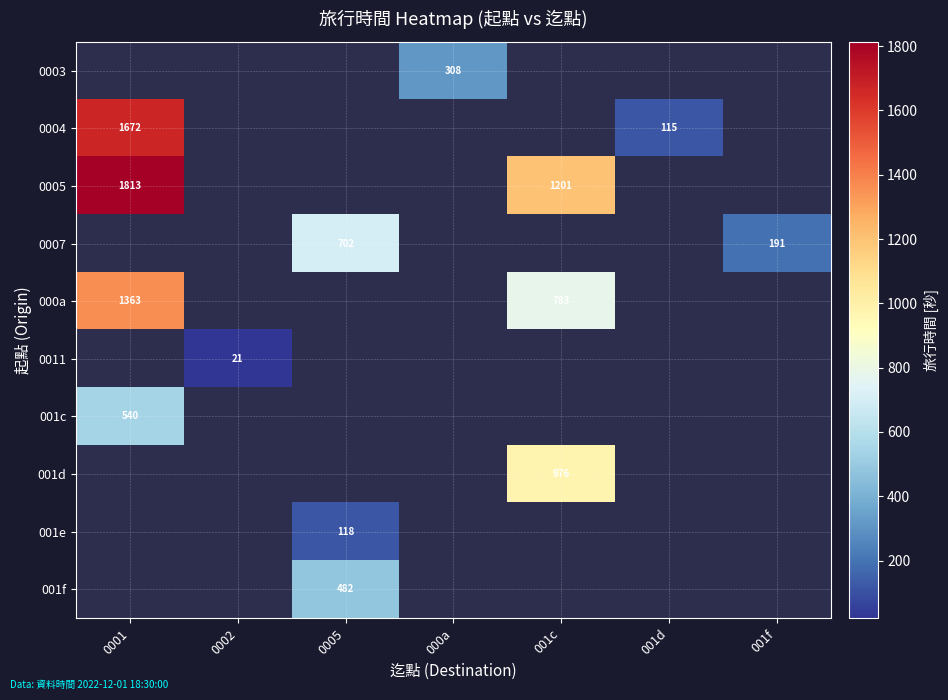

Count the number of categories in the chart.

7